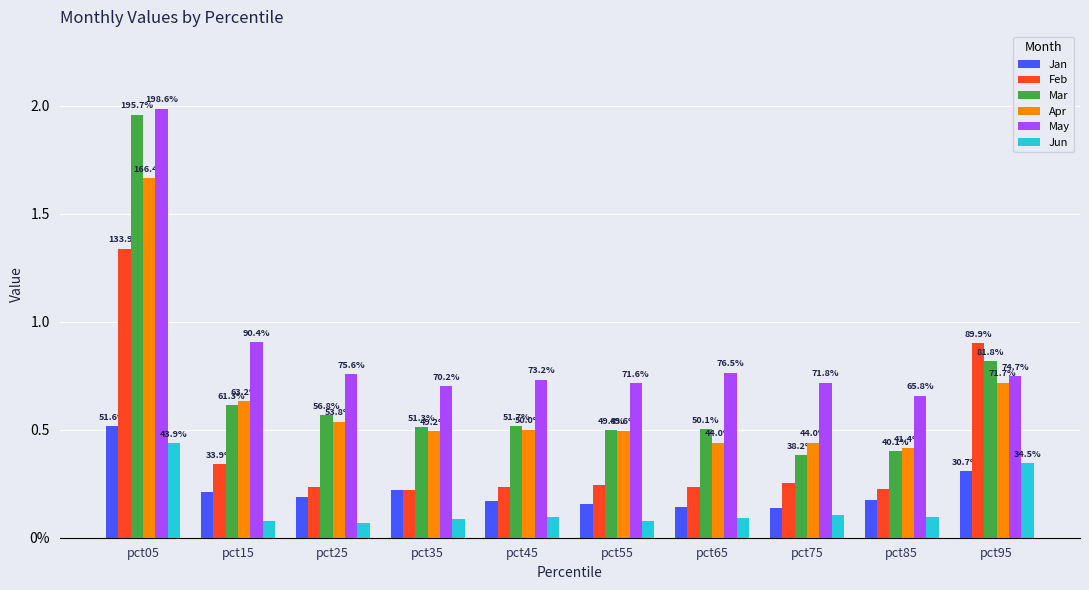

What are all the series names shown in the legend?

Jan, Feb, Mar, Apr, May, Jun